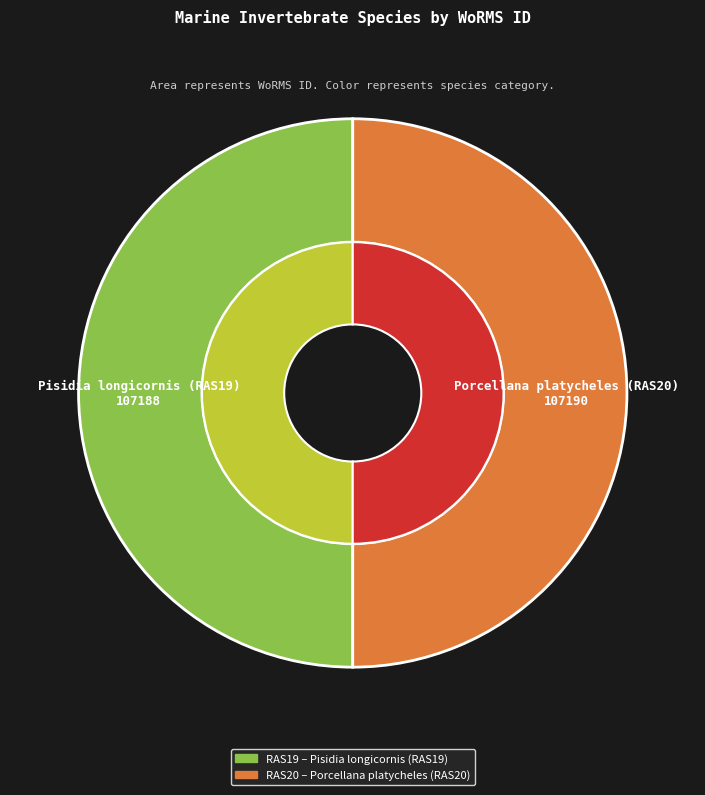

True or false: Pisidia longicornis accounts for 57% of the total.

False